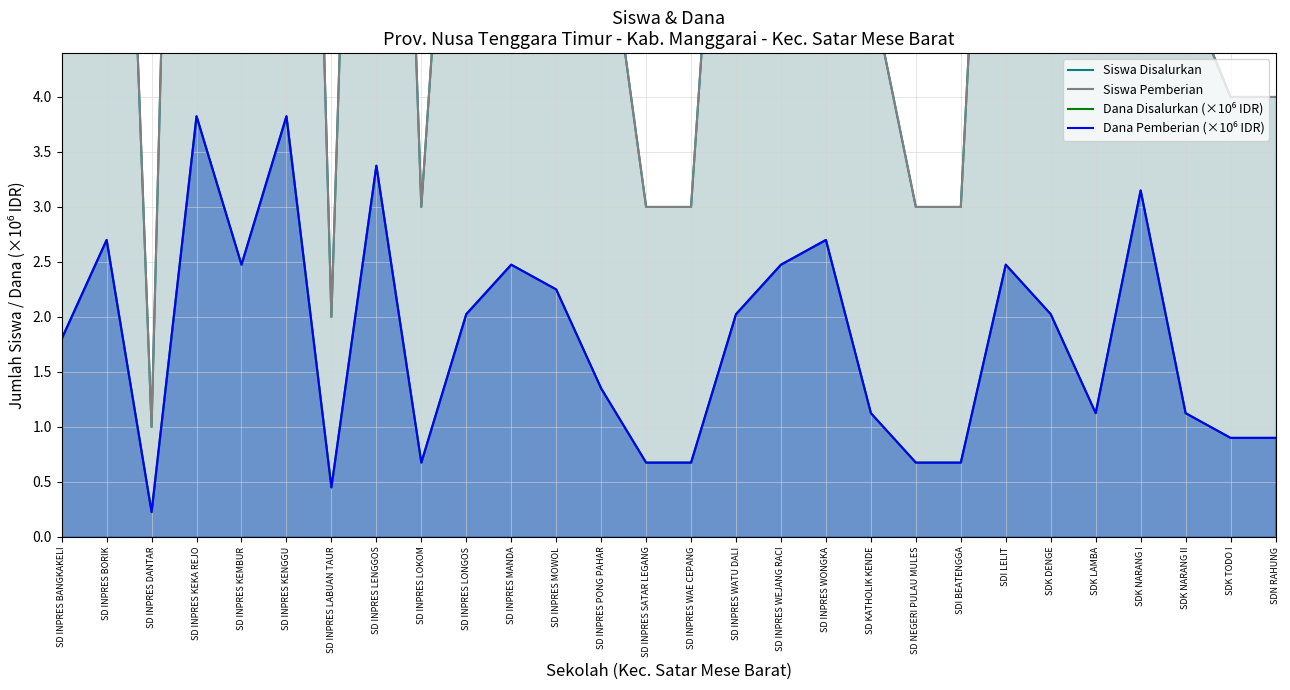

How many lines are shown in the chart?

4